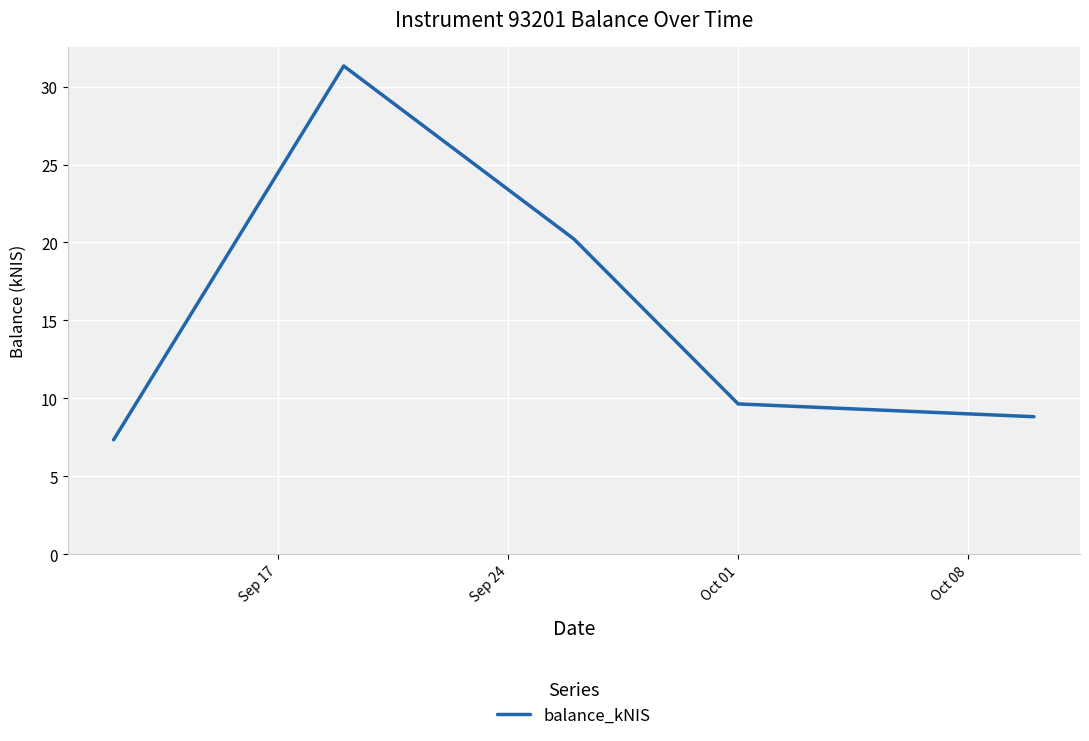

What is the maximum value shown in the chart?

31.3